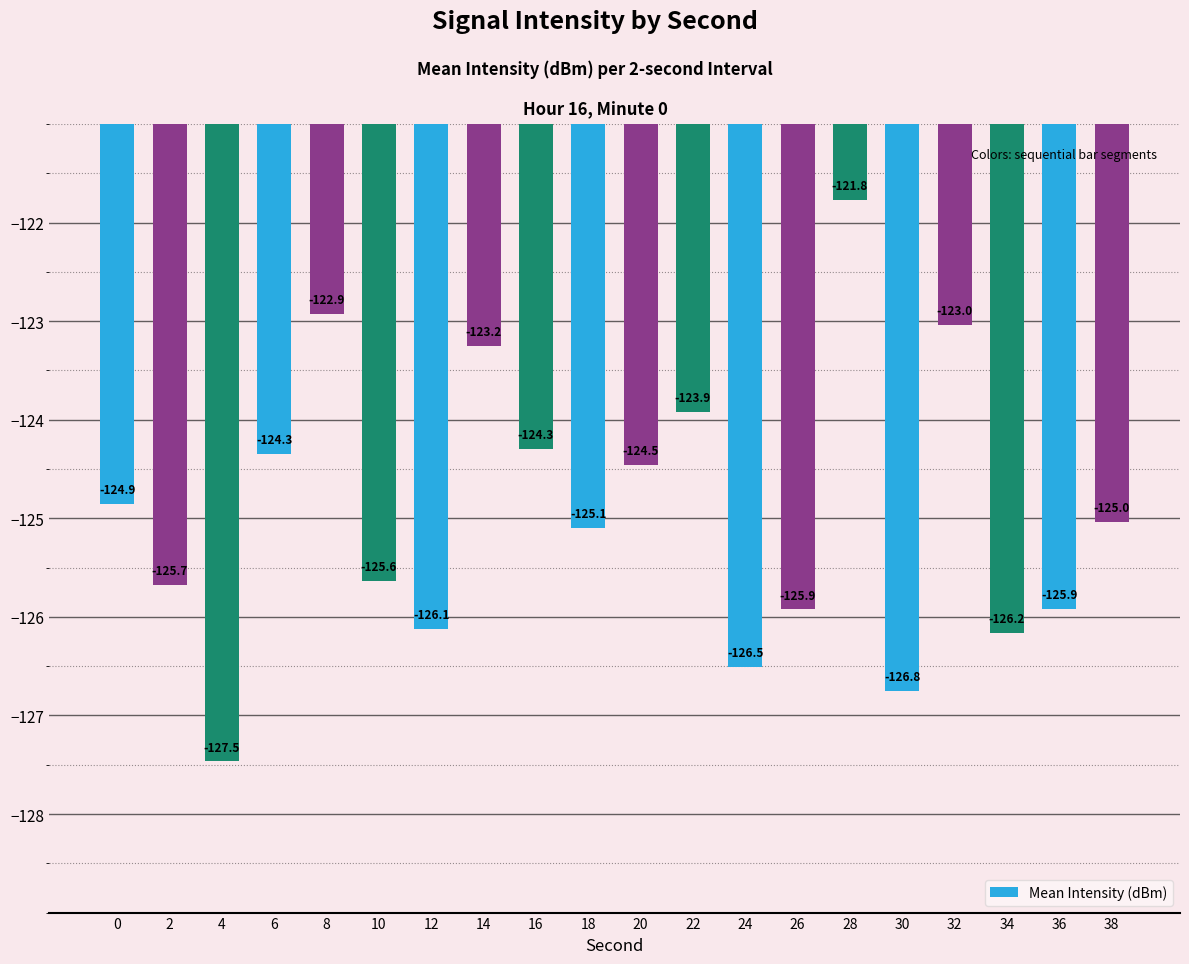

What is the value of the 10th bar from the left?

-125.1